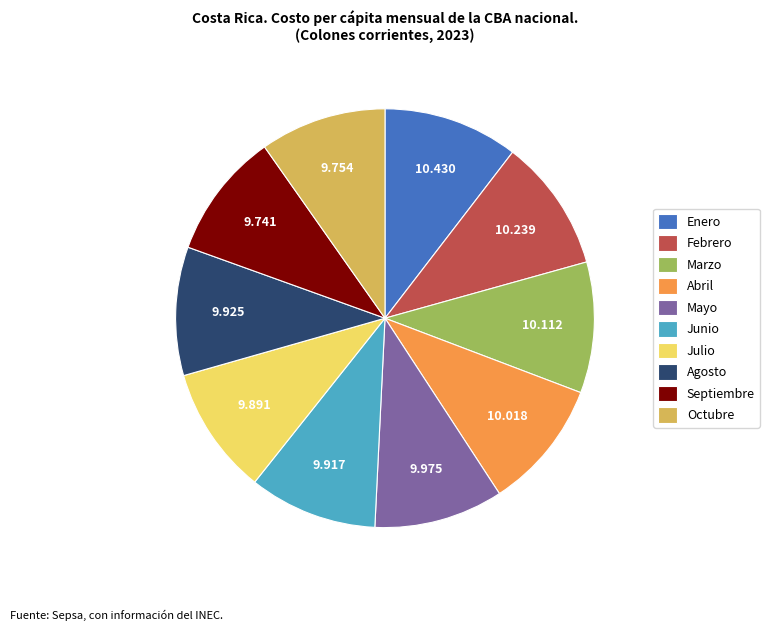

Approximately how many times larger is the value at Abril compared to Agosto?

1.0